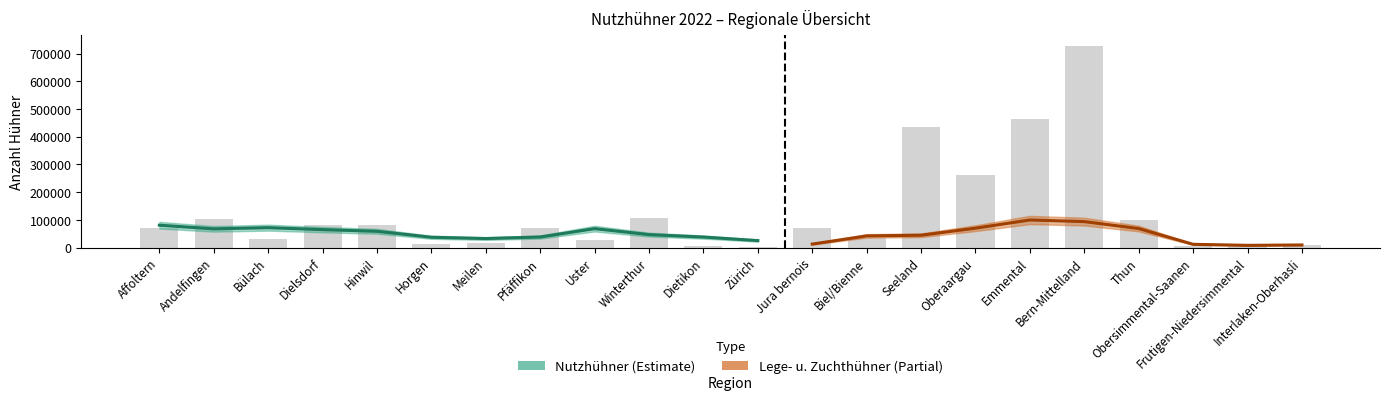

Reading left to right, transcribe all the data shown in this chart.

Affoltern=68992	Andelfingen=104200	Bülach=29628	Dielsdorf=81763	Hinwil=82847	Horgen=11668	Meilen=17107	Pfäffikon=69138	Uster=28268	Winterthur=107583	Dietikon=4422	Zürich=1921	Jura bernois=69233	Biel/Bienne=34984	Seeland=436126	Oberaargau=262208	Emmental=464100	Bern-Mittelland=728805	Thun=100150	Obersimmental-Saanen=5750	Frutigen-Niedersimmental=14115	Interlaken-Oberhasli=9770